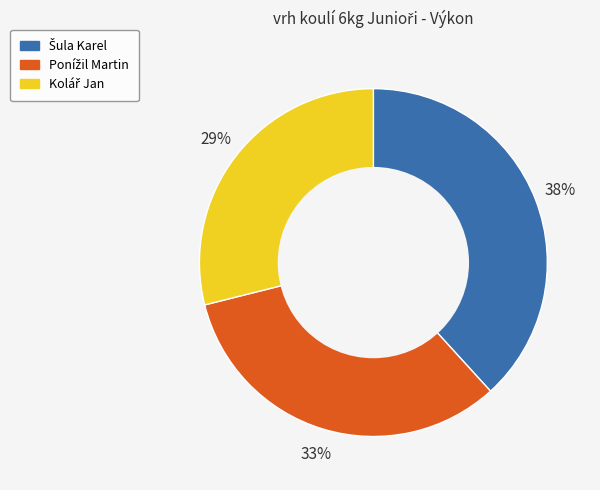

Is there a majority slice in this chart?

No